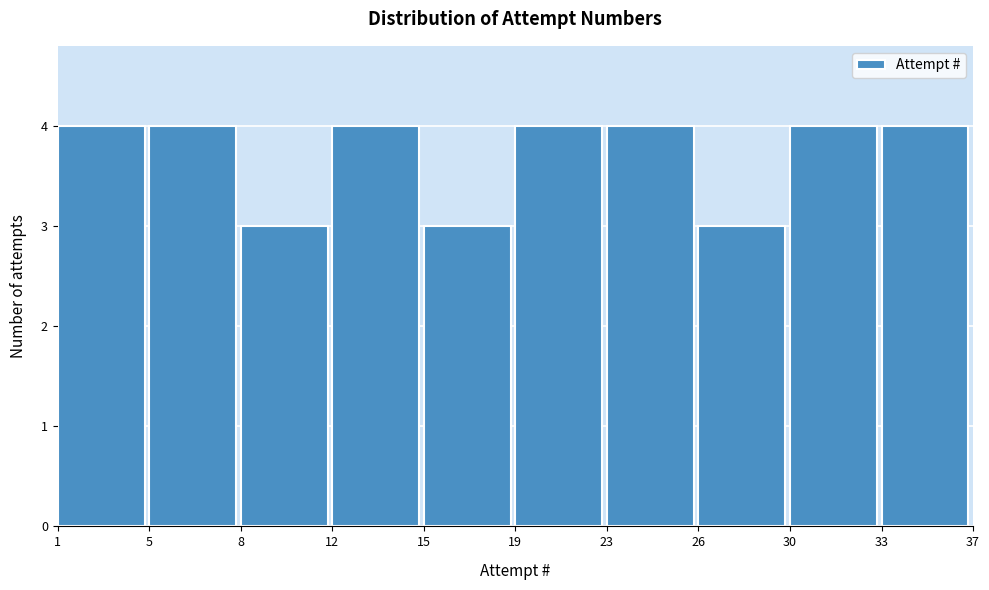

Reading left to right, transcribe all the data shown in this chart.

1=4	5=4	8=3	12=4	15=3	19=4	23=4	26=3	30=4	33=4